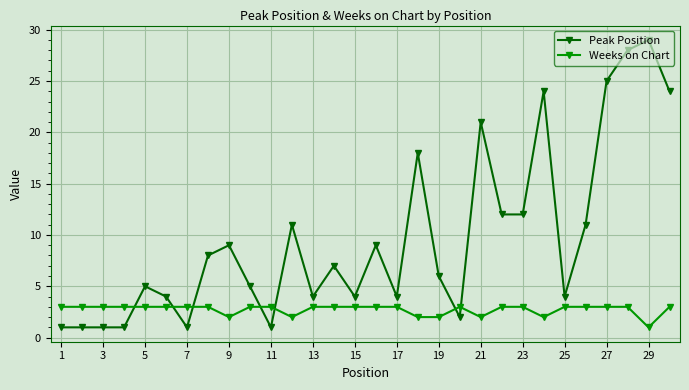

How many distinct data groups are displayed?

2